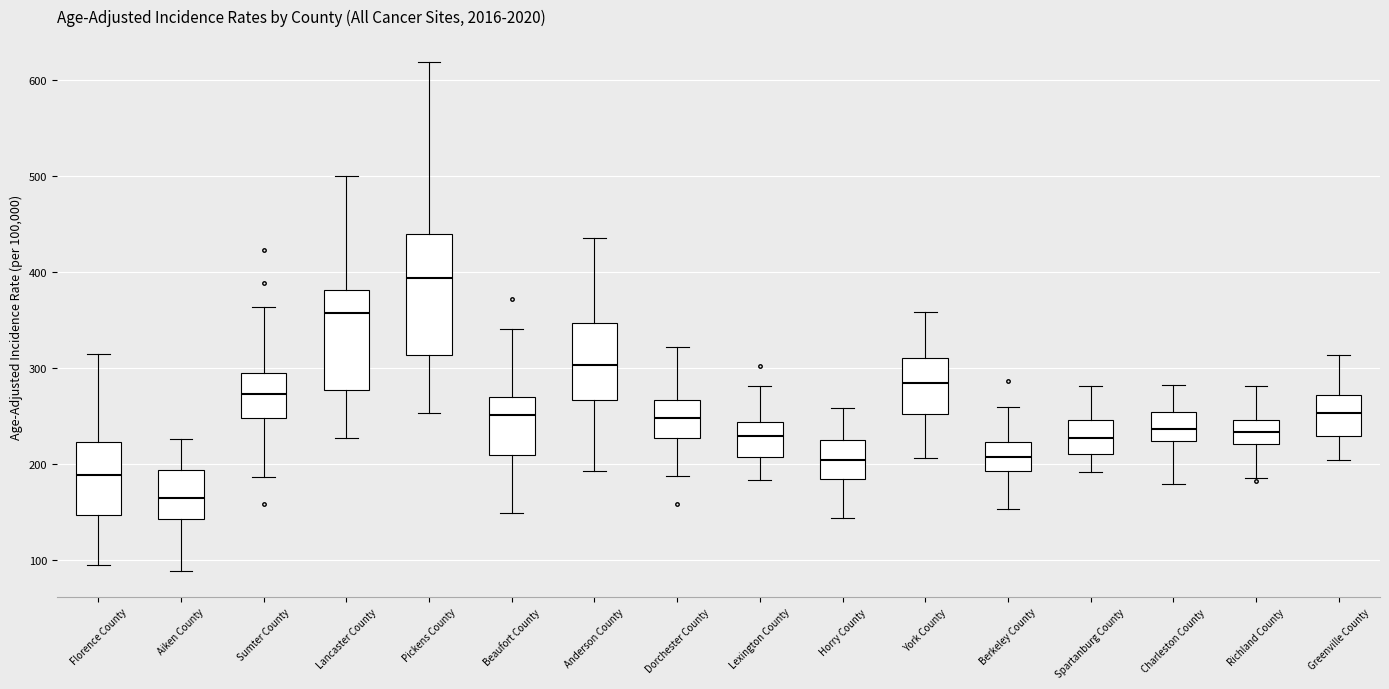

Reading left to right, read every box against the y-axis: the position of its median line, the range the box covers, and the ends of its whiskers. The values are not printed on the chart, so give them approximately, as read against the axis.

Florence County: median 190, box 150 to 220, whiskers 90 to 310
Aiken County: median 160, box 140 to 190, whiskers 90 to 230
Sumter County: median 270, box 250 to 290, whiskers 190 to 360
Lancaster County: median 360, box 280 to 380, whiskers 230 to 500
Pickens County: median 390, box 310 to 440, whiskers 250 to 620
Beaufort County: median 250, box 210 to 270, whiskers 150 to 340
Anderson County: median 300, box 270 to 350, whiskers 190 to 440
Dorchester County: median 250, box 230 to 270, whiskers 190 to 320
Lexington County: median 230, box 210 to 240, whiskers 180 to 280
Horry County: median 200, box 180 to 230, whiskers 140 to 260
York County: median 280, box 250 to 310, whiskers 210 to 360
Berkeley County: median 210, box 190 to 220, whiskers 150 to 260
Spartanburg County: median 230, box 210 to 250, whiskers 190 to 280
Charleston County: median 240, box 220 to 250, whiskers 180 to 280
Richland County: median 230, box 220 to 250, whiskers 190 to 280
Greenville County: median 250, box 230 to 270, whiskers 200 to 310